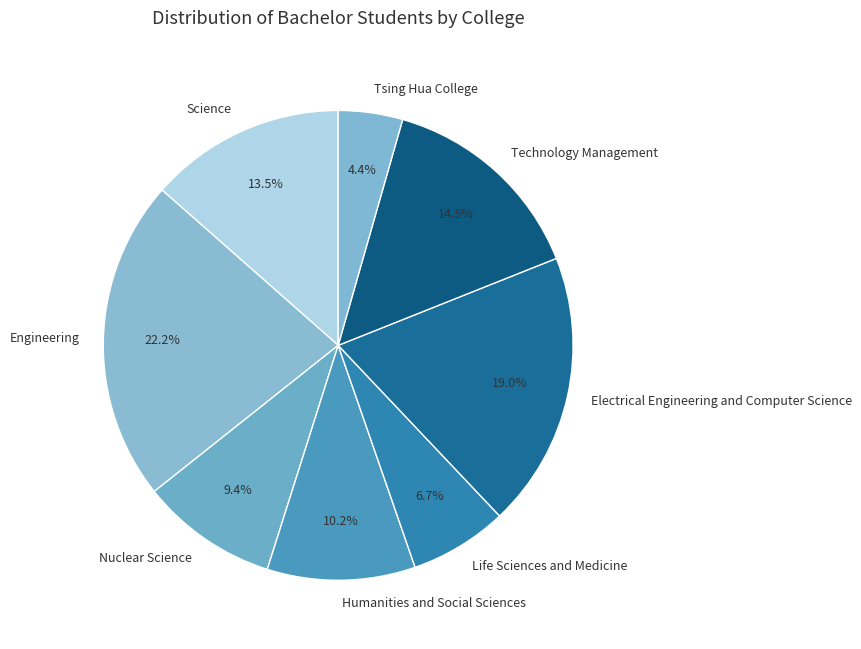

What percentage is the Nuclear Science slice, to the nearest percent?

9%